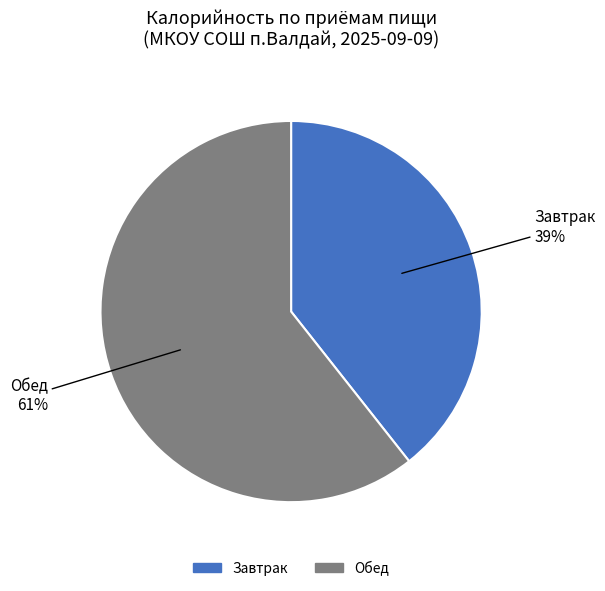

What percentage is the Завтрак slice, to the nearest percent?

39%